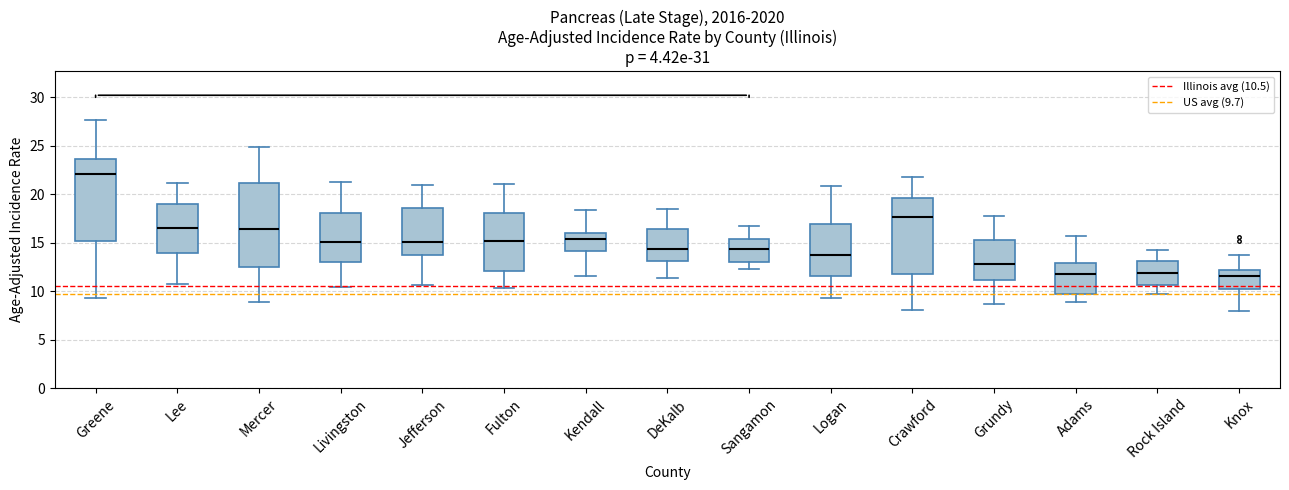

Reading left to right, read every box against the y-axis: the position of its median line, the range the box covers, and the ends of its whiskers. The values are not printed on the chart, so give them approximately, as read against the axis.

Greene: median 22.0, box 15.0 to 23.5, whiskers 9.5 to 27.5
Lee: median 16.5, box 14.0 to 19.0, whiskers 10.5 to 21.0
Mercer: median 16.5, box 12.5 to 21.0, whiskers 9.0 to 25.0
Livingston: median 15.0, box 13.0 to 18.0, whiskers 10.5 to 21.5
Jefferson: median 15.0, box 13.5 to 18.5, whiskers 10.5 to 21.0
Fulton: median 15.0, box 12.0 to 18.0, whiskers 10.5 to 21.0
Kendall: median 15.5, box 14.0 to 16.0, whiskers 11.5 to 18.5
DeKalb: median 14.5, box 13.0 to 16.5, whiskers 11.5 to 18.5
Sangamon: median 14.5, box 13.0 to 15.5, whiskers 12.5 to 16.5
Logan: median 13.5, box 11.5 to 17.0, whiskers 9.5 to 21.0
Crawford: median 17.5, box 12.0 to 19.5, whiskers 8.0 to 22.0
Grundy: median 13.0, box 11.0 to 15.5, whiskers 8.5 to 17.5
Adams: median 11.5, box 9.5 to 13.0, whiskers 9.0 to 15.5
Rock Island: median 12.0, box 10.5 to 13.0, whiskers 9.5 to 14.0
Knox: median 11.5, box 10.5 to 12.0, whiskers 8.0 to 13.5